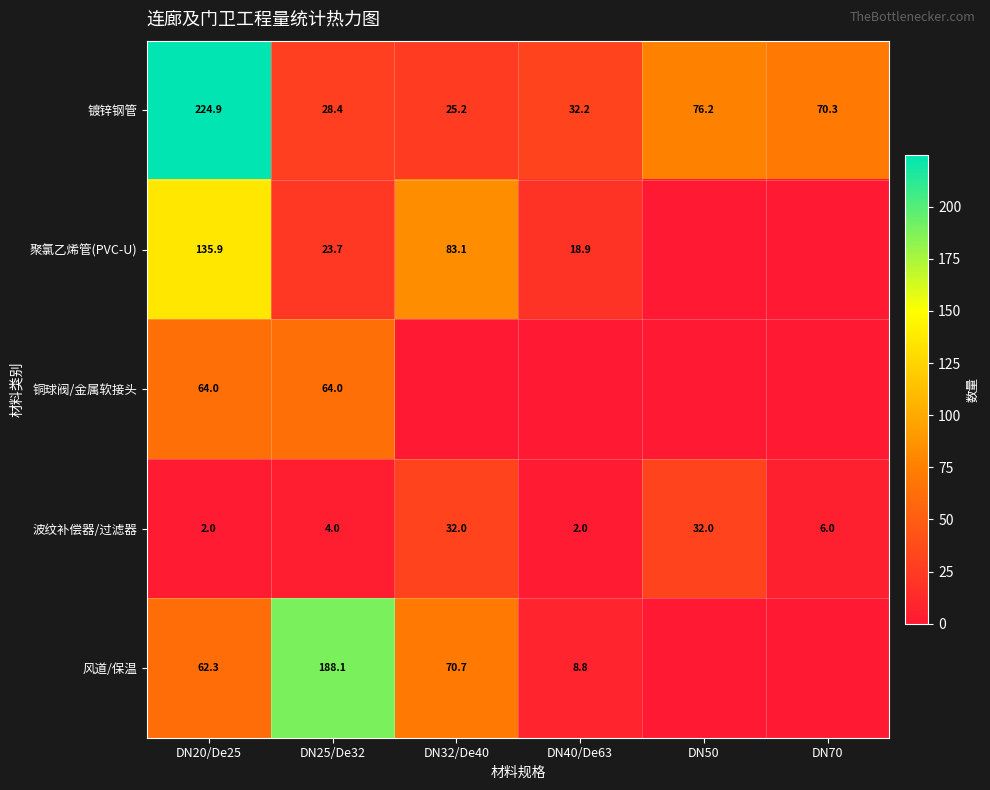

Is the value of 波纹补偿器/过滤器 at DN25/De32 greater than the value of 镀锌钢管 at DN25/De32?

No